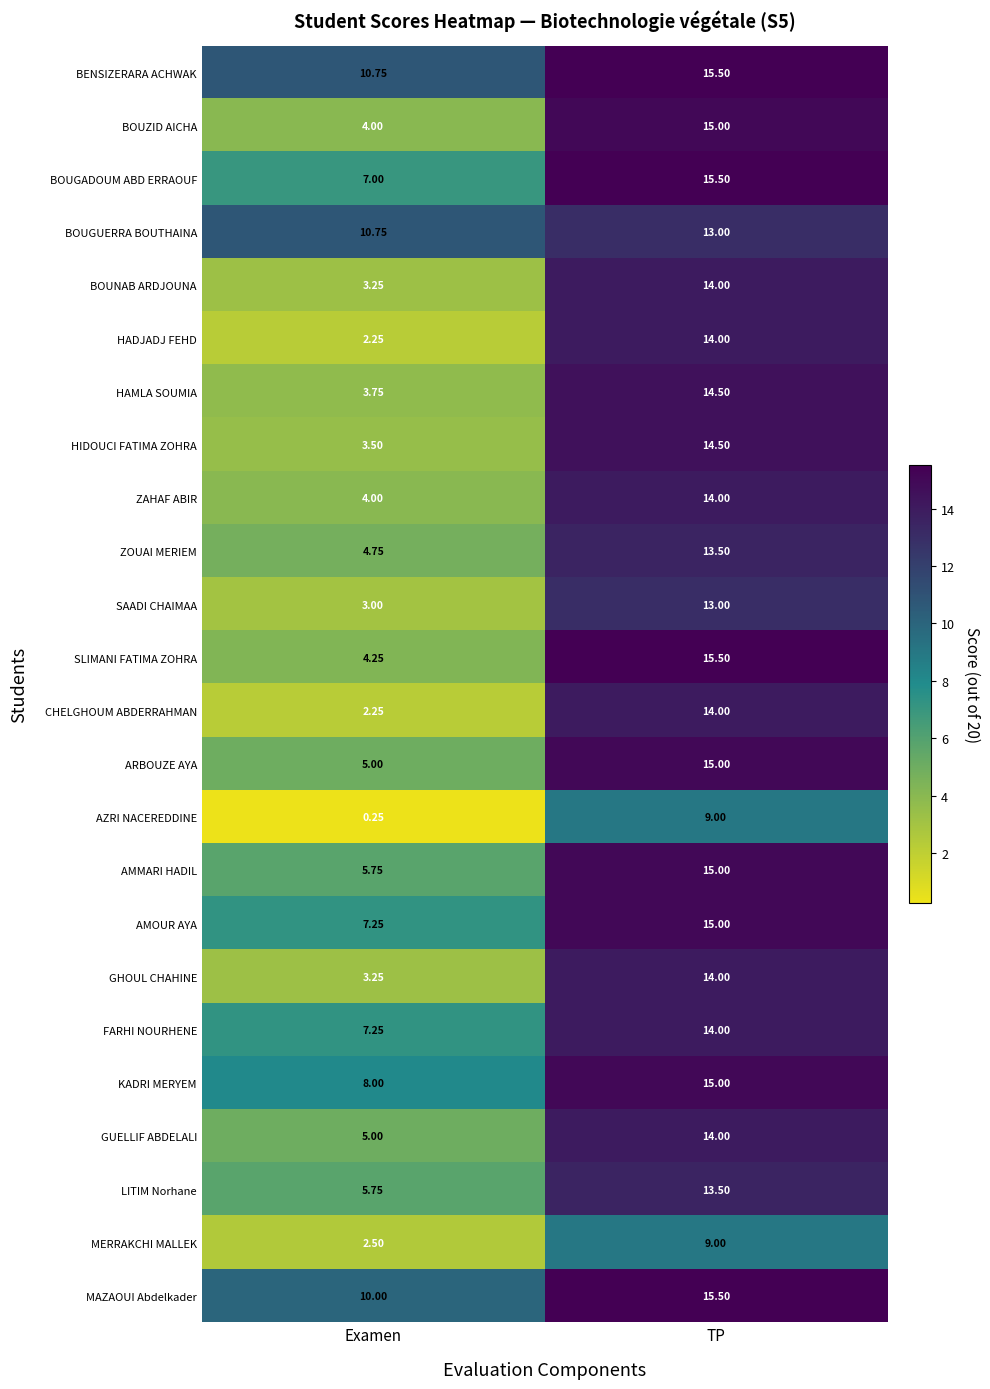

At which category does the chart reach its peak across all series?

TP